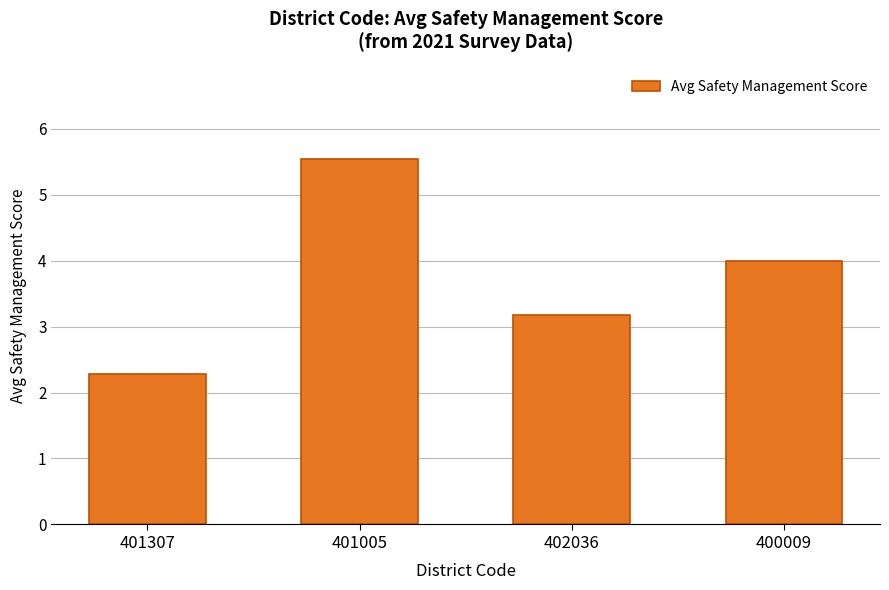

Reading left to right, what are all the values shown in this chart?

401307=2.3	401005=5.5	402036=3.2	400009=4.0